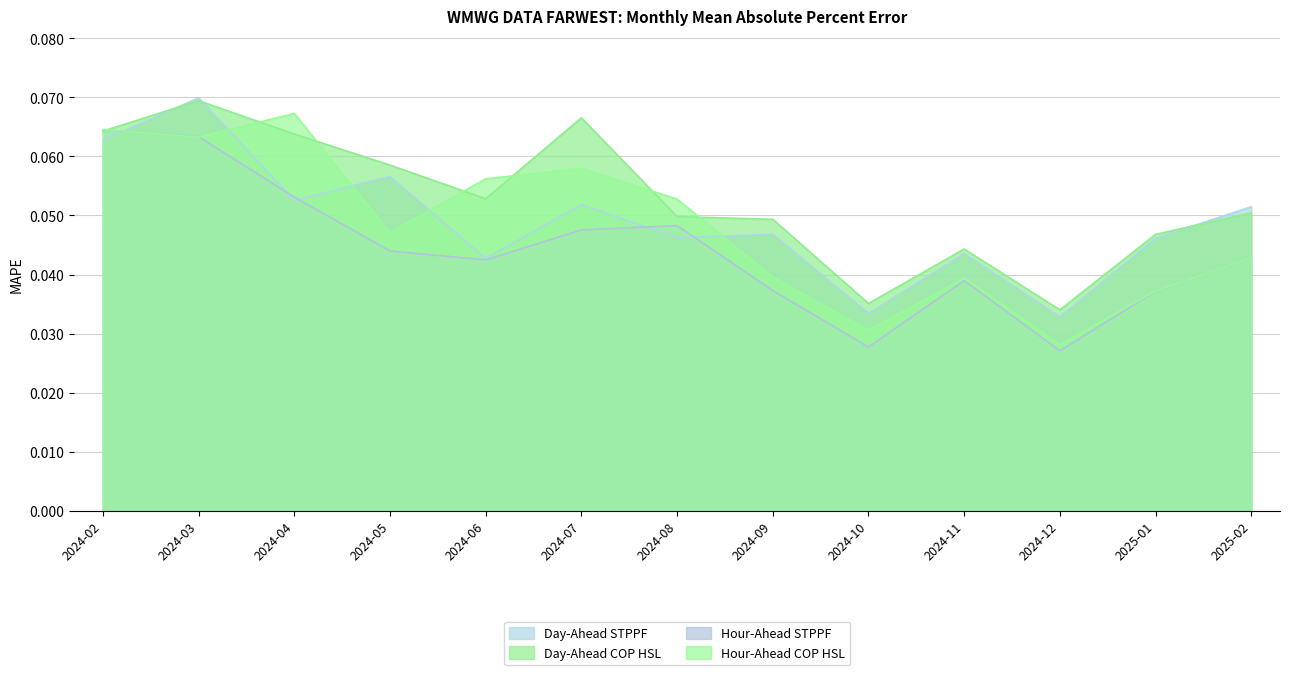

Is the value of Day-Ahead COP HSL at 2024-11 greater than the value of Day-Ahead STPPF at 2024-03?

No